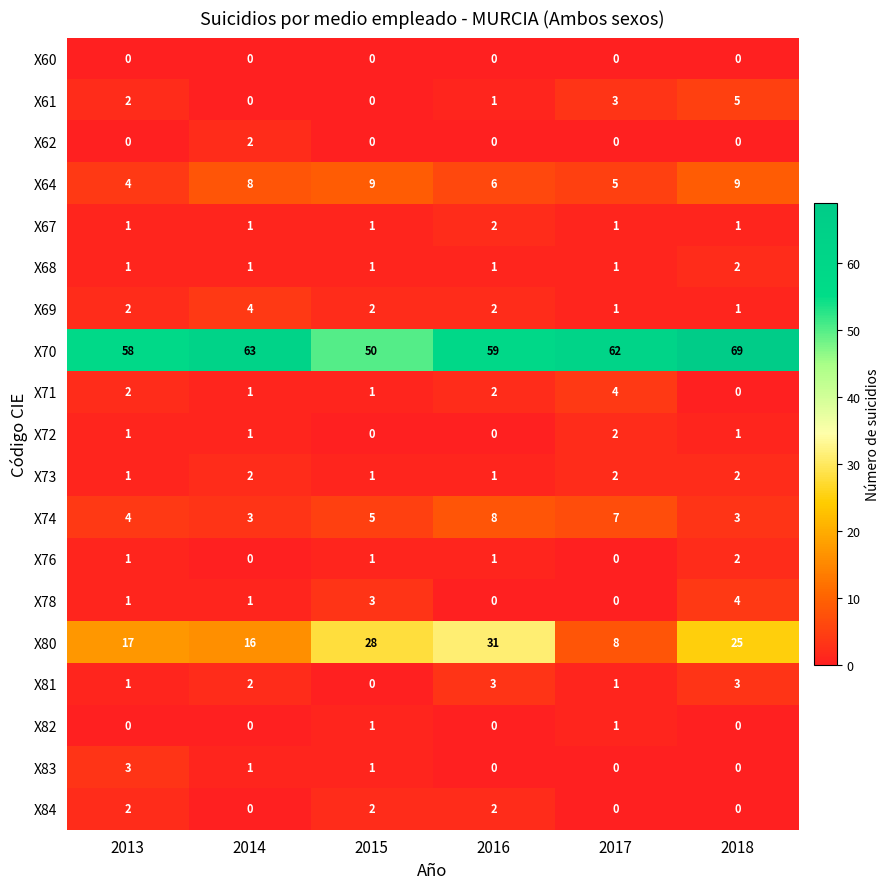

Count the number of data series in this chart.

19